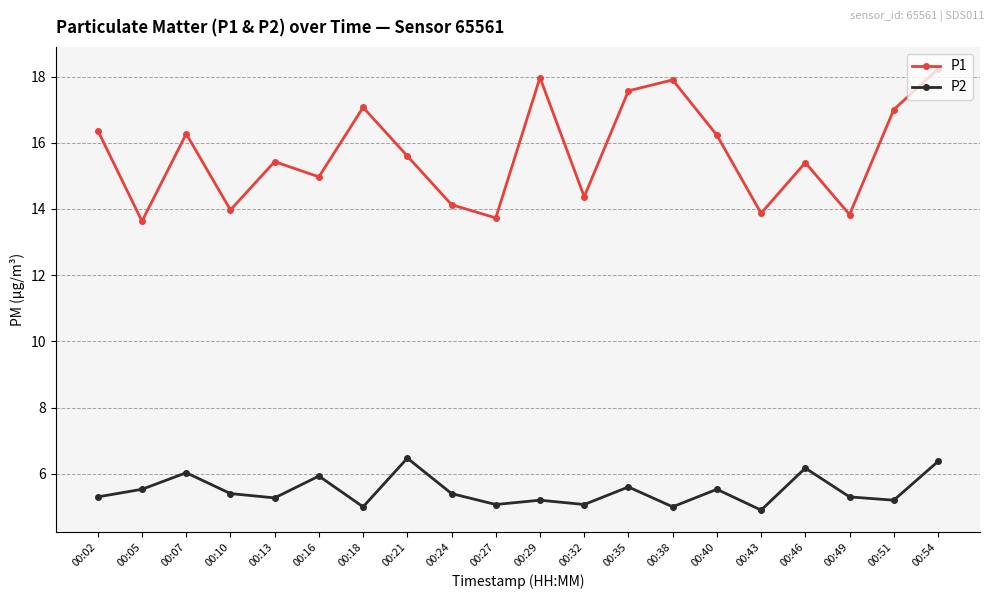

Which series has the largest range (max minus min)?

P1